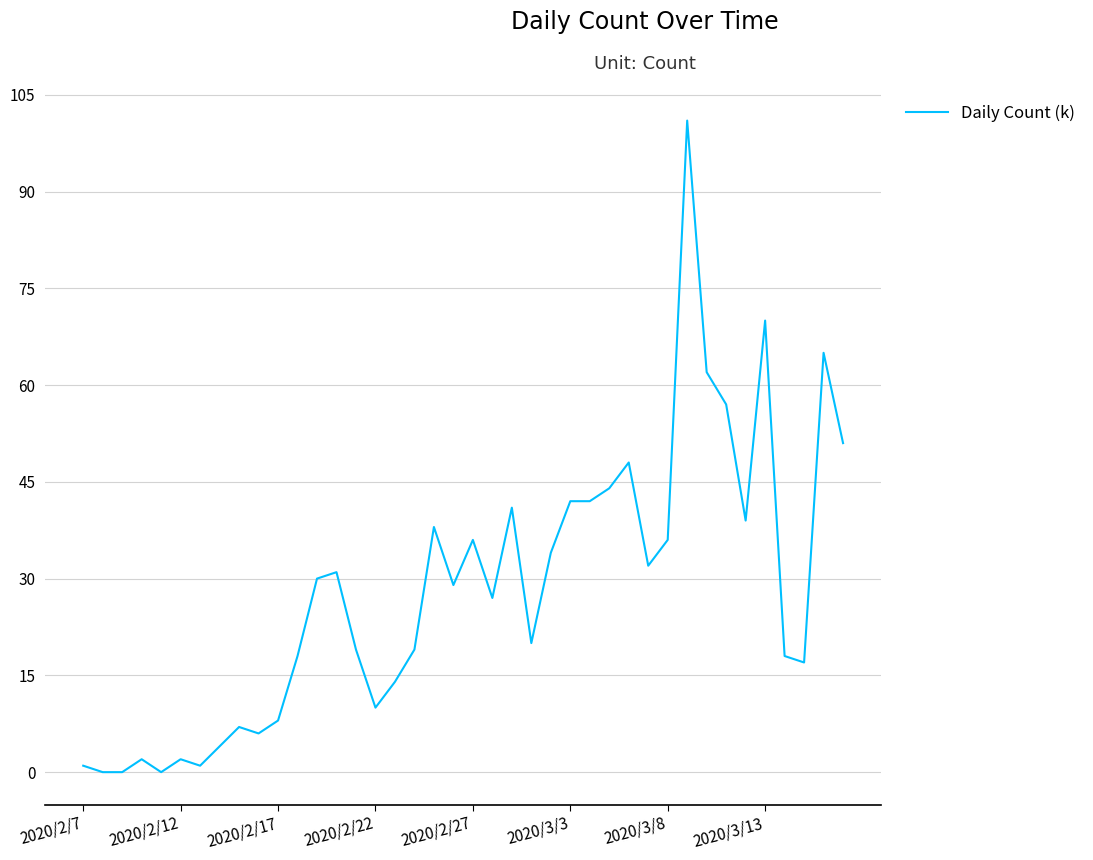

Does the chart display data point markers on the line(s)?

No